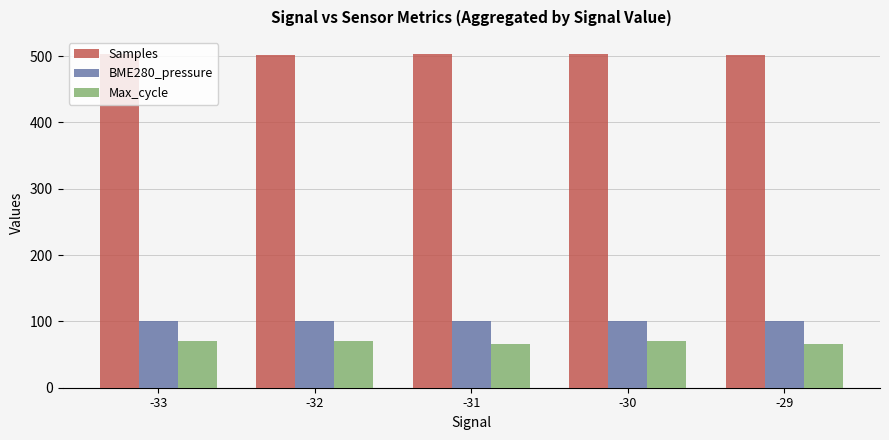

What are all the series names shown in the legend?

Samples, BME280_pressure, Max_cycle